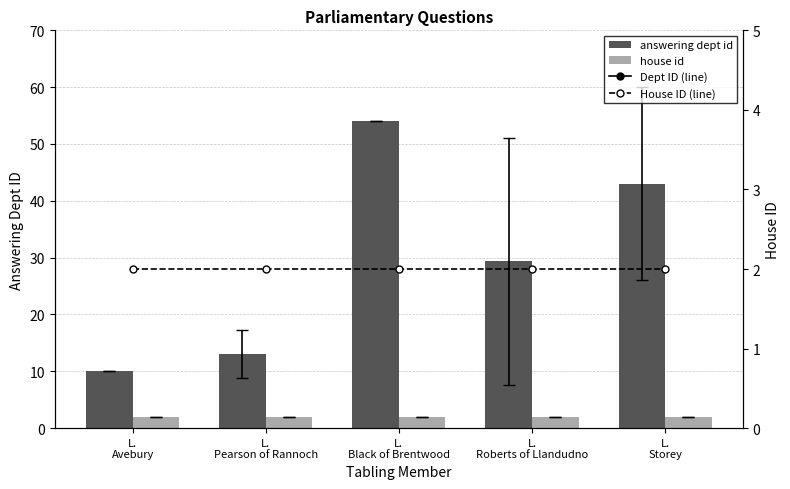

At which category is the sum across all series the highest?

L.
Black of Brentwood